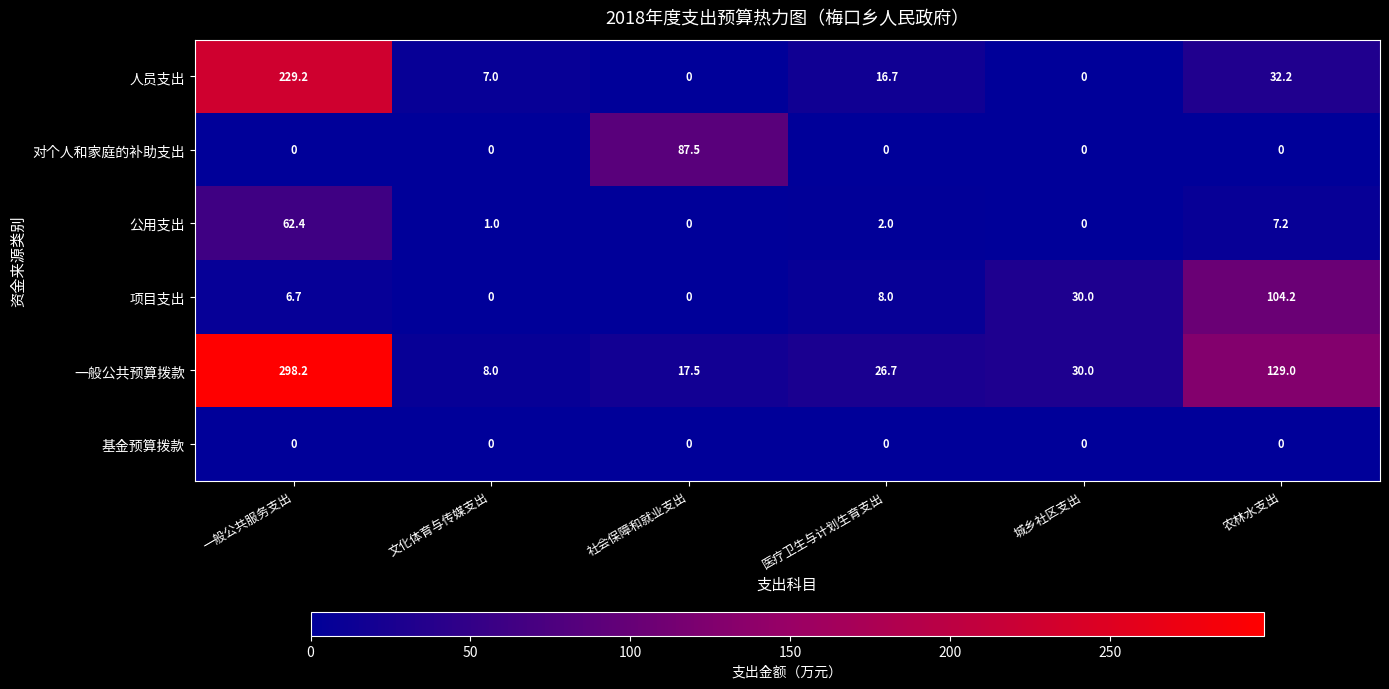

Read the 项目支出 value at 医疗卫生与计划生育支出.

8.0